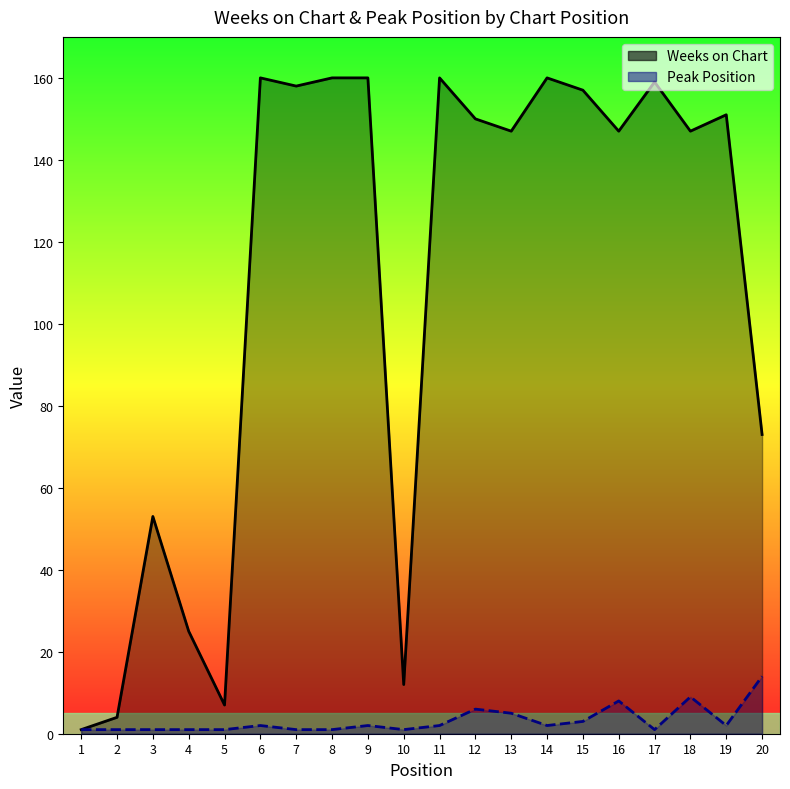

List the labels in order of Weeks on Chart value, largest first.

6, 8, 9, 11, 14, 17, 7, 15, 19, 12, 13, 16, 18, 20, 3, 4, 10, 5, 2, 1